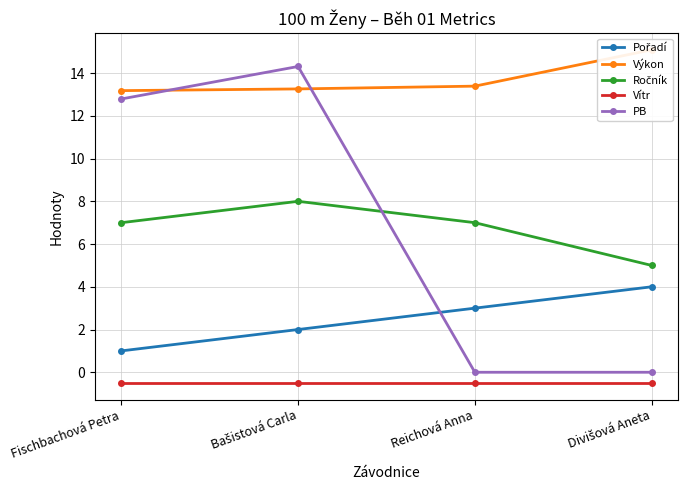

What is the sum of all PB values?

27.1